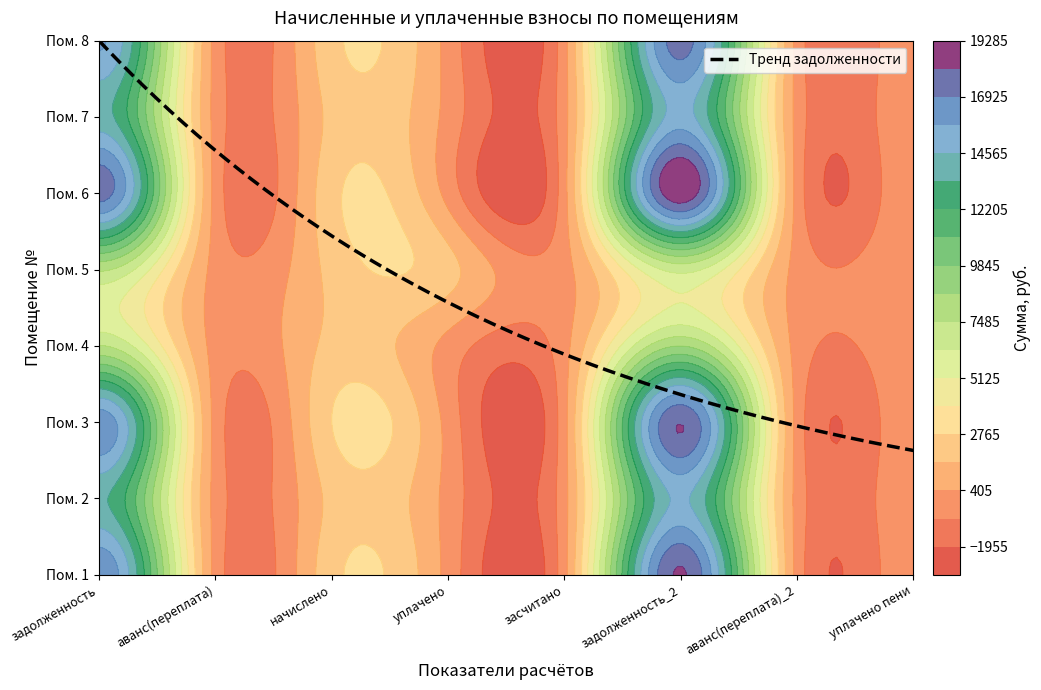

Which series has the widest spread of values?

6